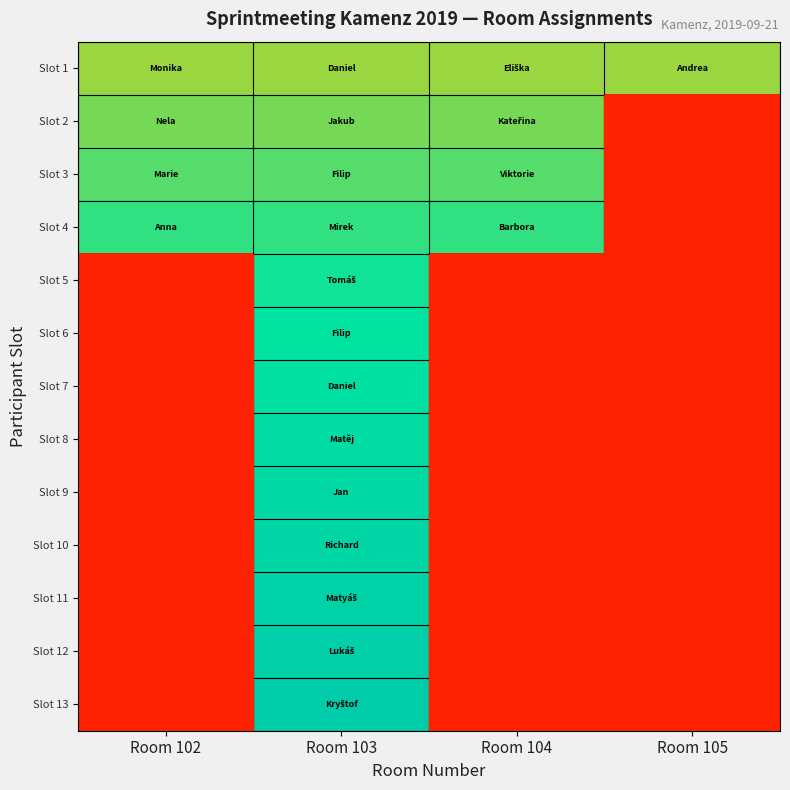

List the labels in order of Slot 3 value, largest first.

Room 102, Room 103, Room 104, Room 105